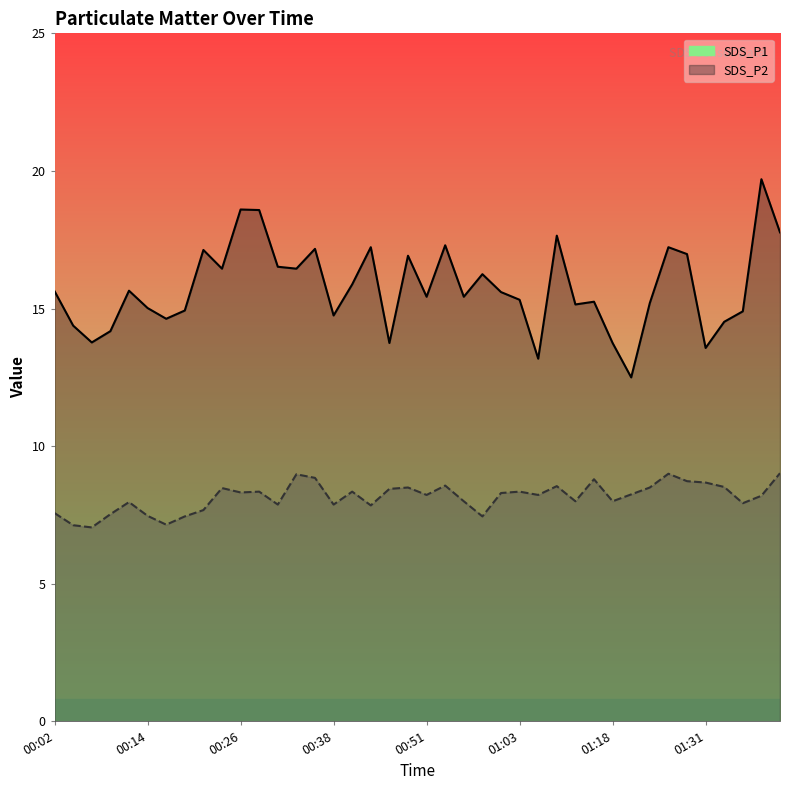

What is the average value of the SDS_P2 series?

8.2